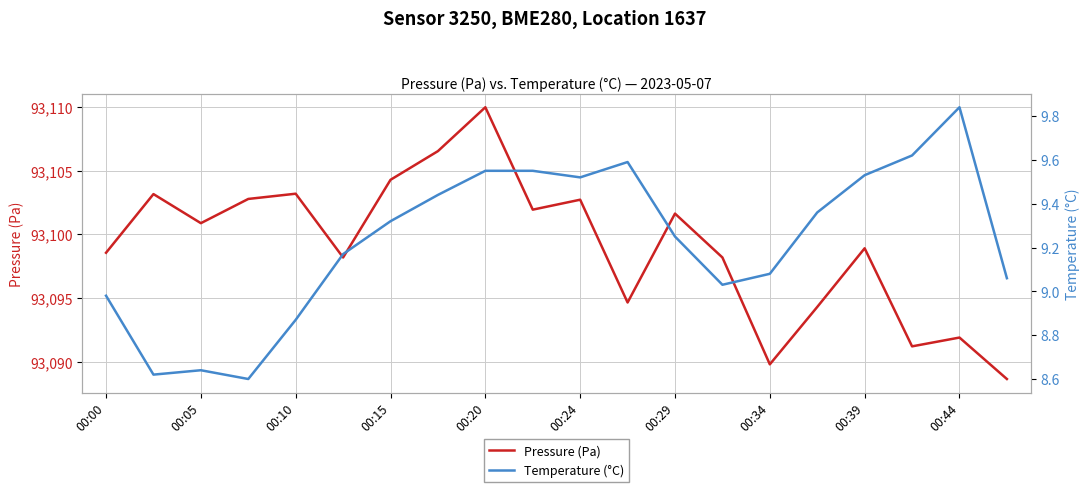

How many data points does each series have?

20